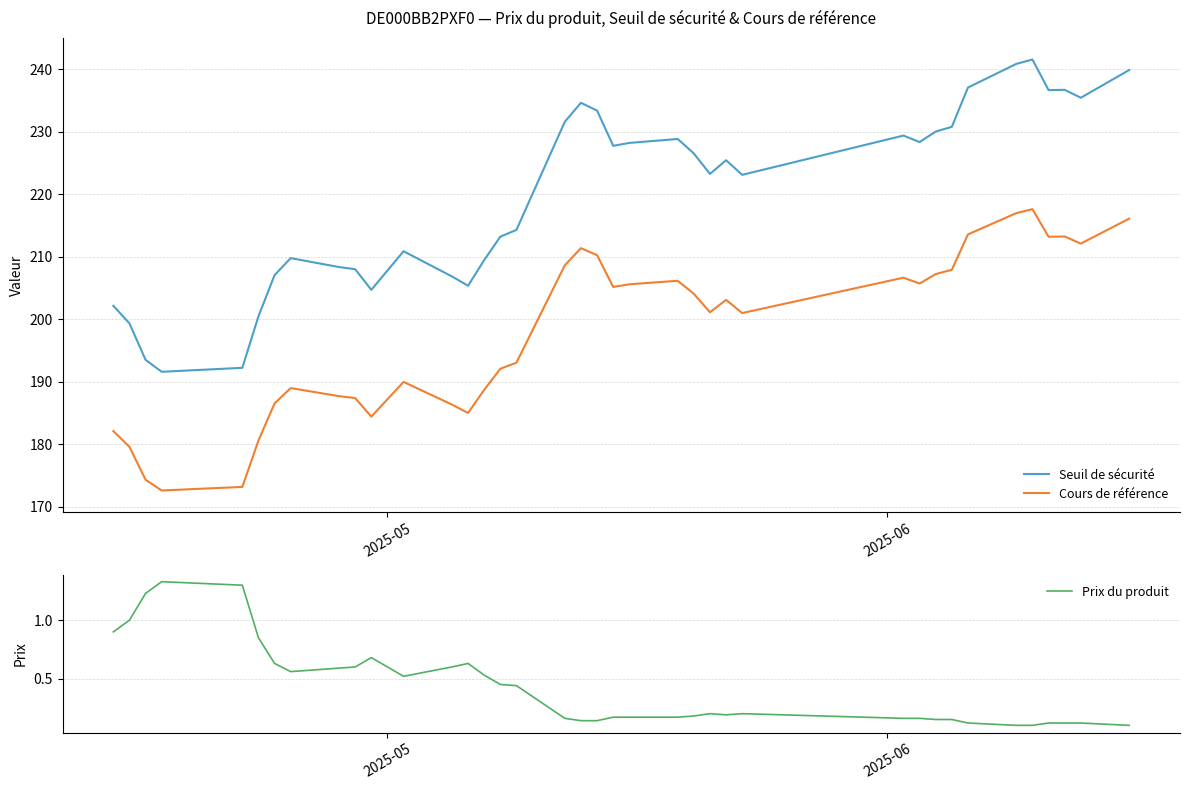

At how many categories does at least one series exceed 39?

38